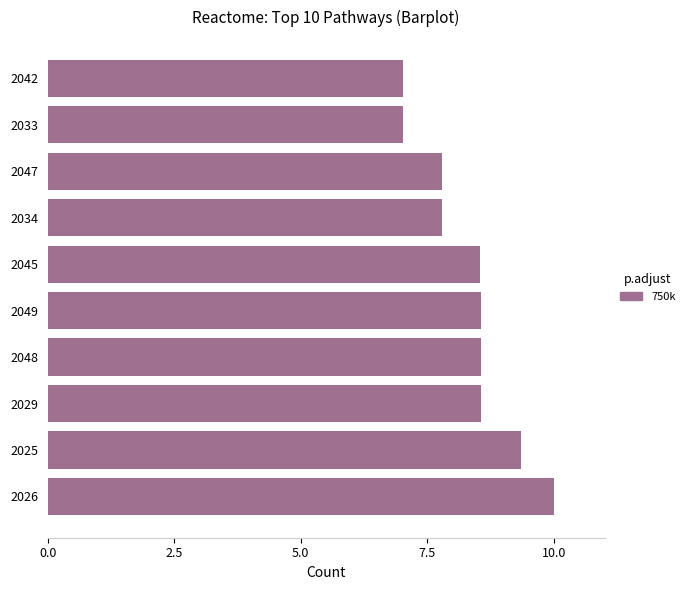

What value does the data have at 2042?

7.0